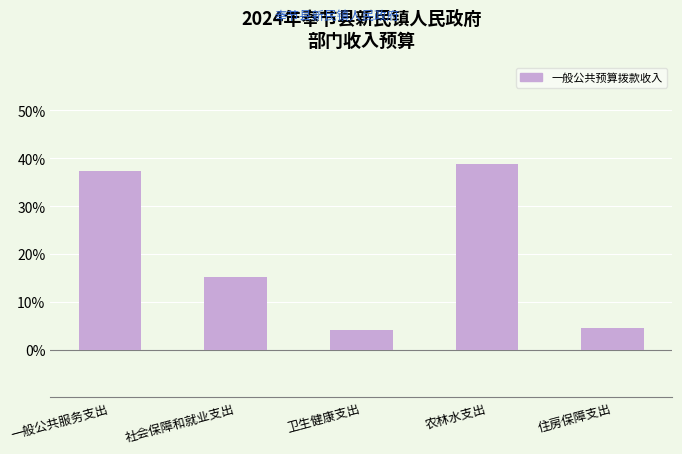

What is the change in value from 卫生健康支出 to 住房保障支出?

+0.5